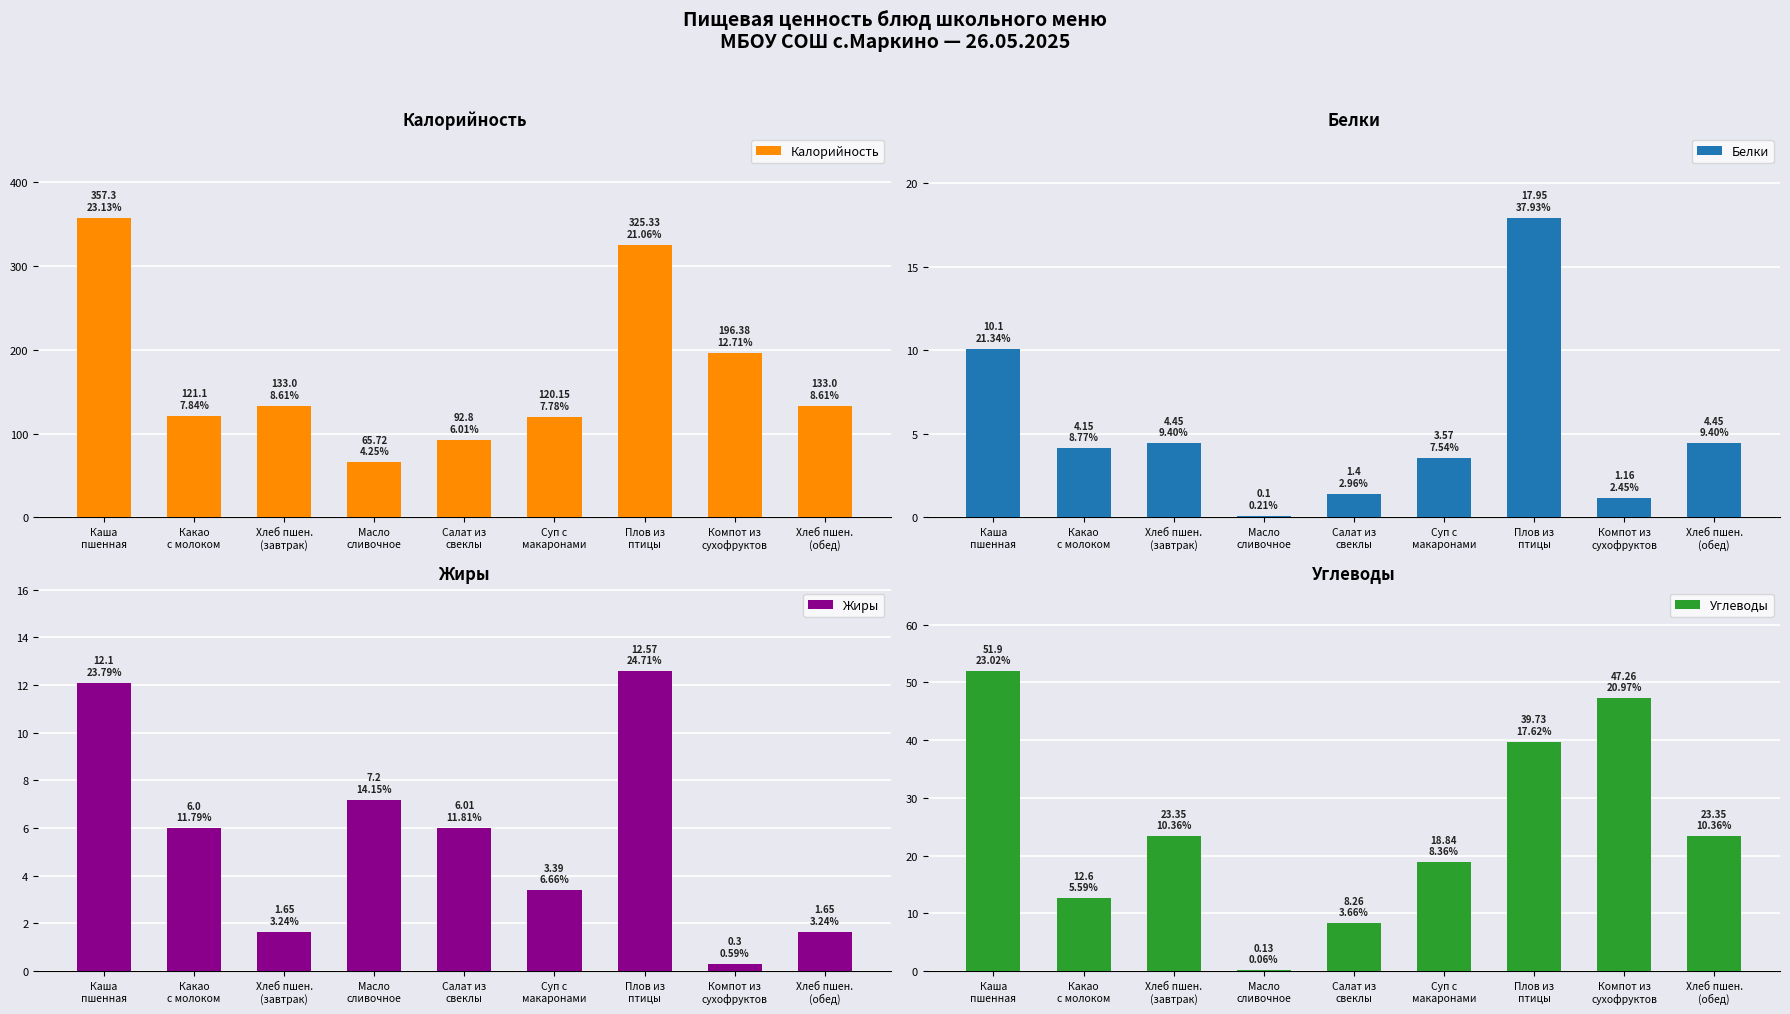

Is it true that Углеводы equals 0.1 at Масло
сливочное?

False